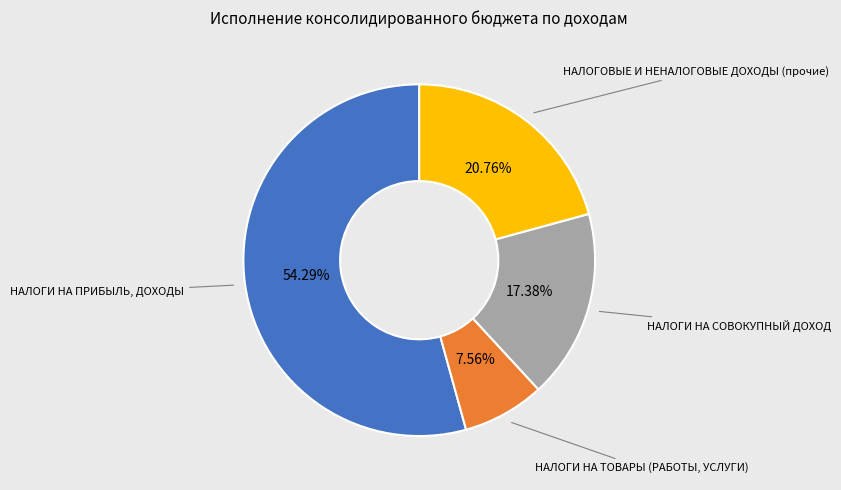

How many slices are in this pie chart?

4